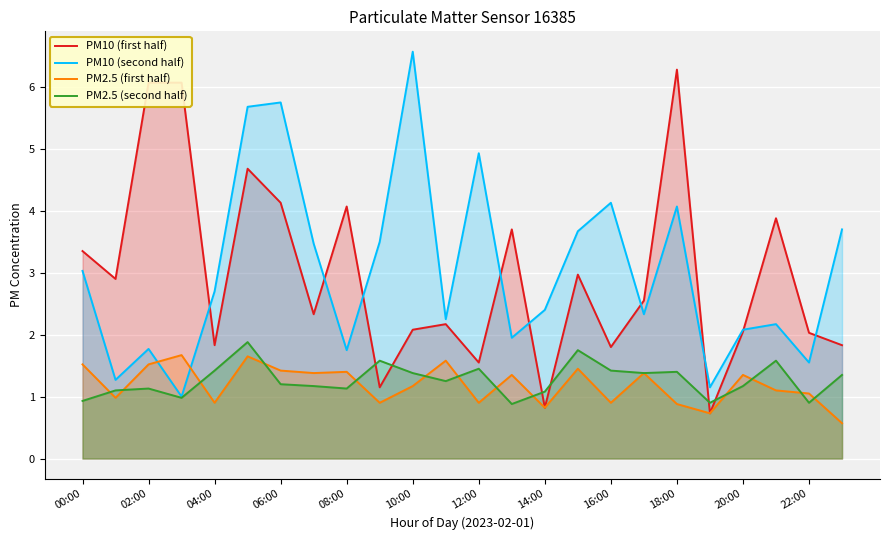

What are all the series names shown in the legend?

PM10 (first half), PM10 (second half), PM2.5 (first half), PM2.5 (second half)